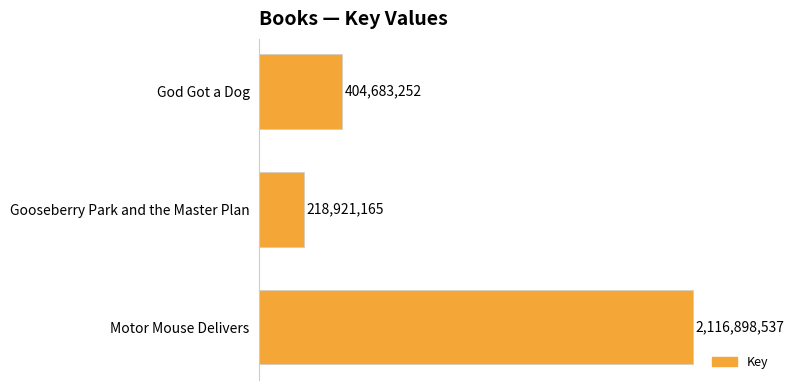

How many bars are there in total?

3